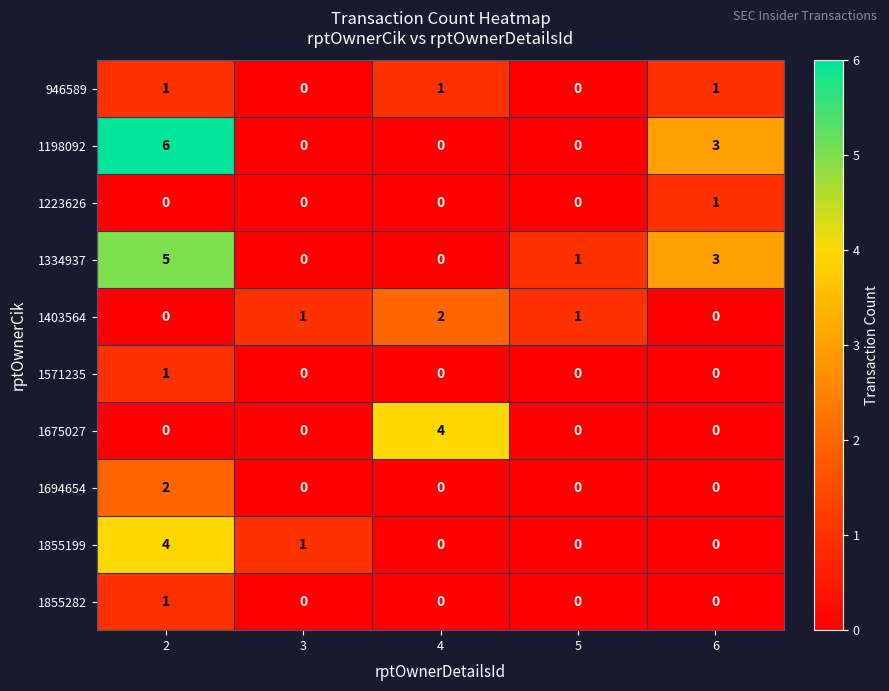

Count the 1855282 values in the range 0 to 1.

5